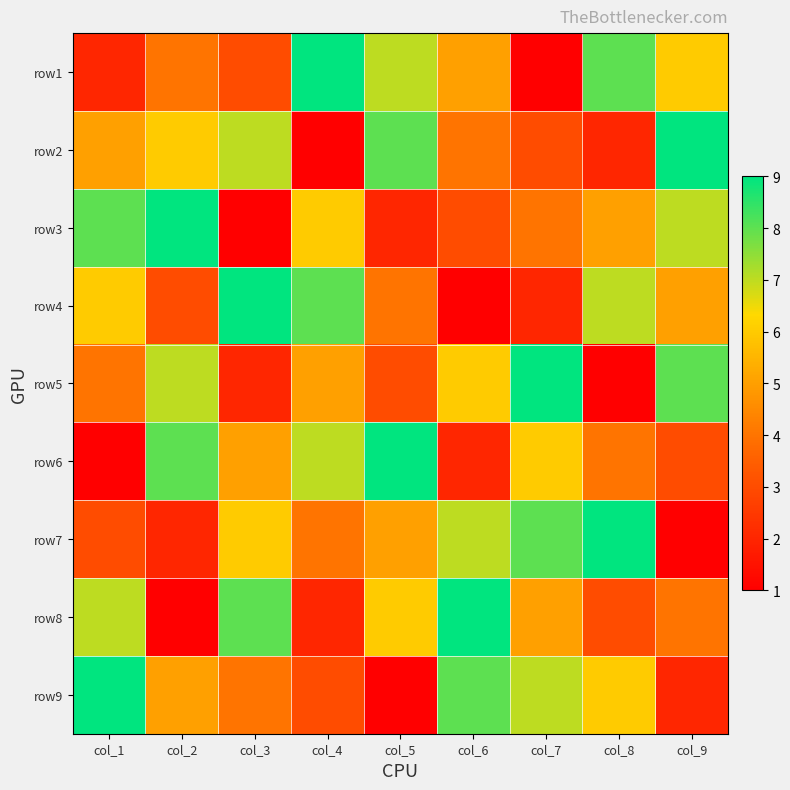

At col_6, list the series in order from smallest to largest.

row4, row6, row3, row2, row1, row5, row7, row9, row8